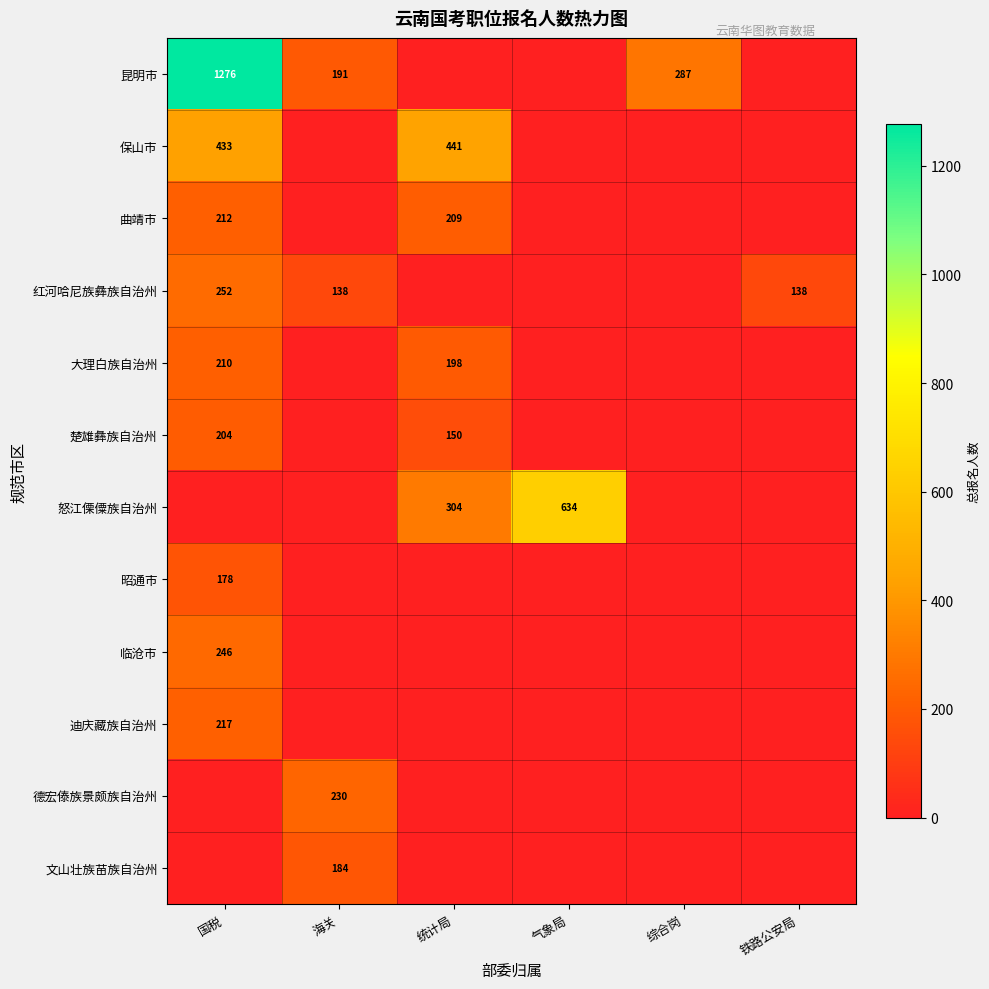

True or false: 红河哈尼族彝族自治州 has a value of 138 at 铁路公安局.

True